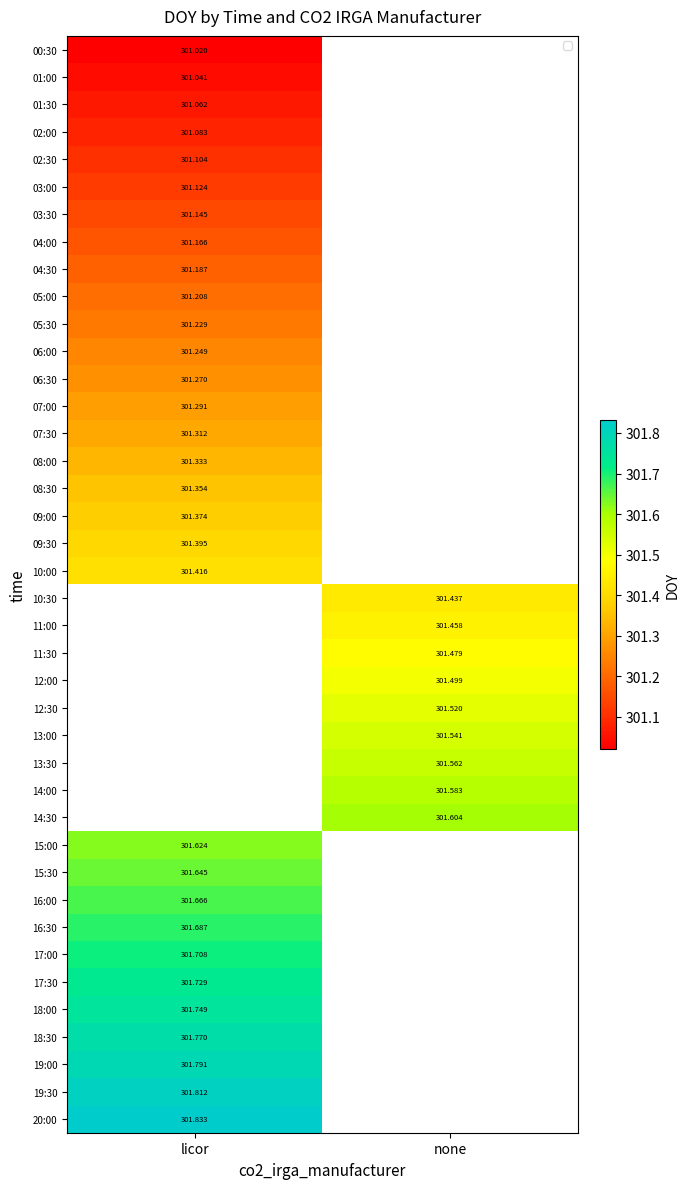

At how many categories does at least one series exceed 301?

2